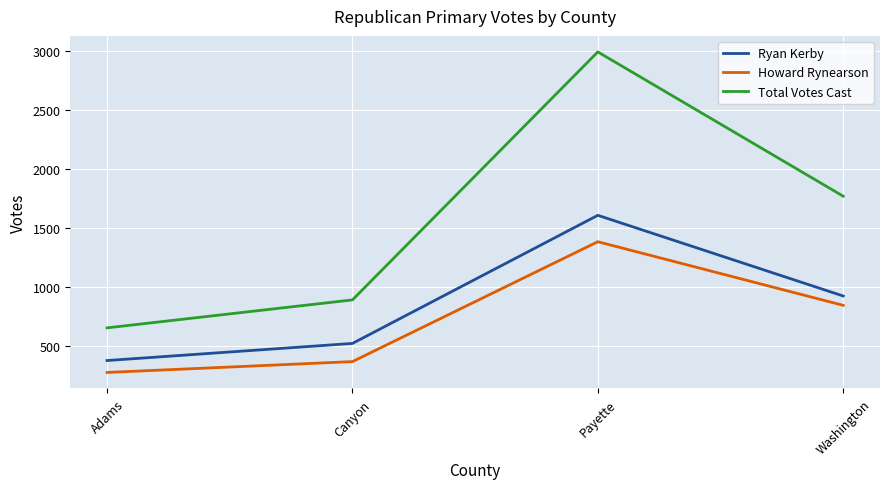

What are all the series names shown in the legend?

Ryan Kerby, Howard Rynearson, Total Votes Cast